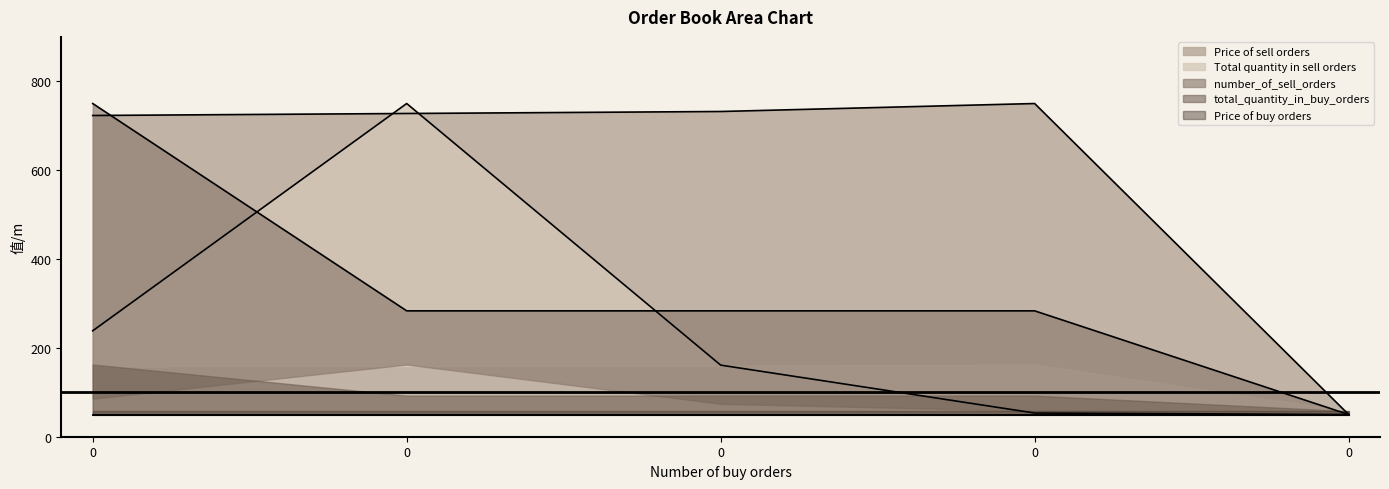

At how many categories does at least one series exceed 170?

4